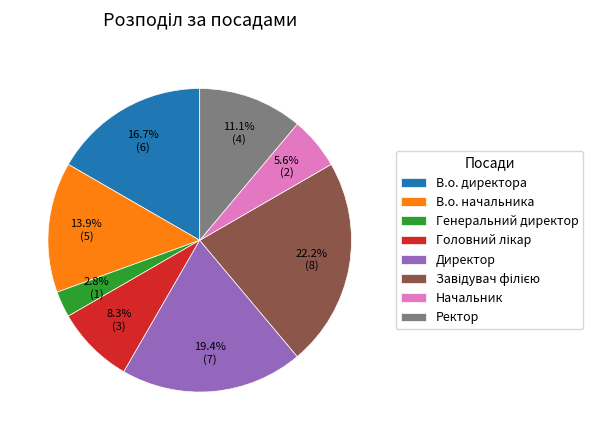

Which category has the smallest portion of the pie?

Генеральний директор